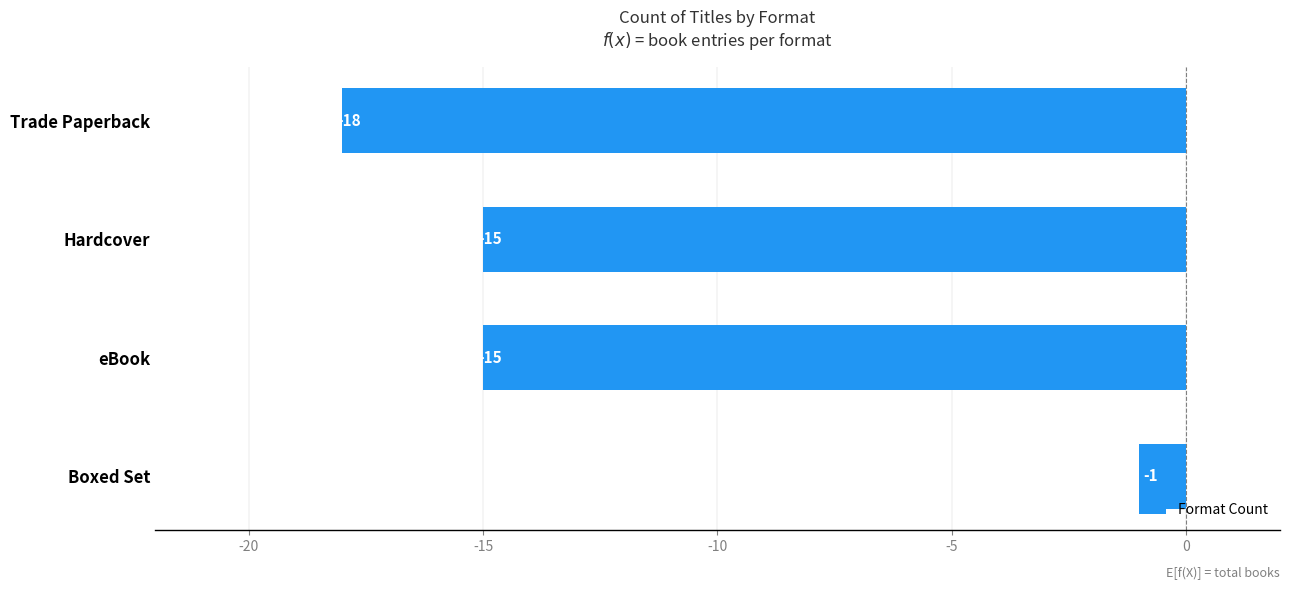

The value at Hardcover is -15. True or false?

True